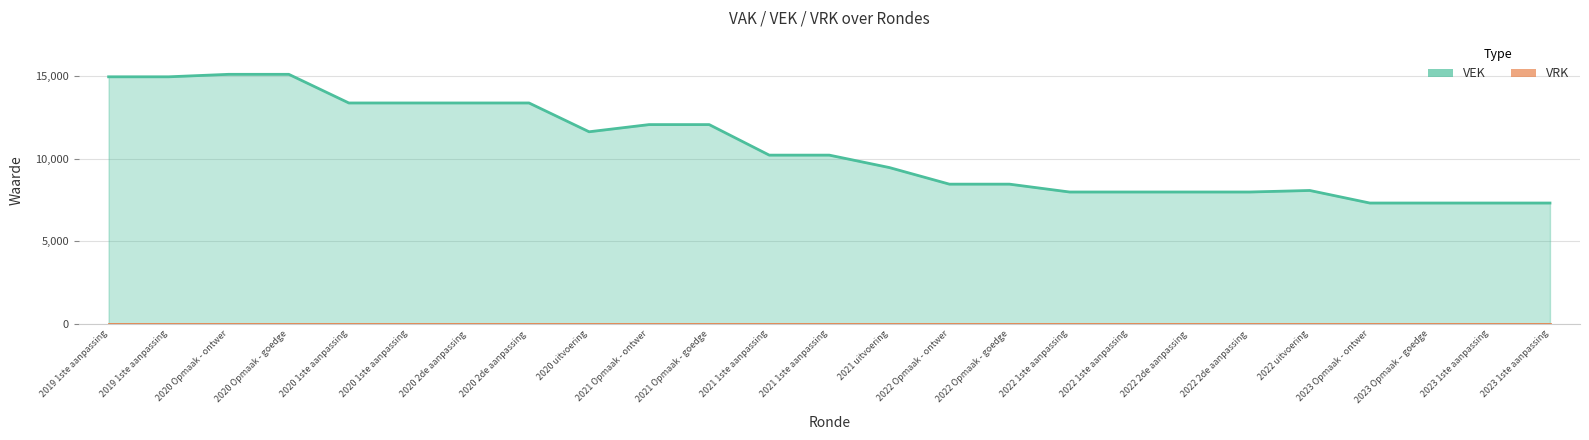

The chart shows a value of 7322 at 2023 1ste aanpassing. True or false?

True